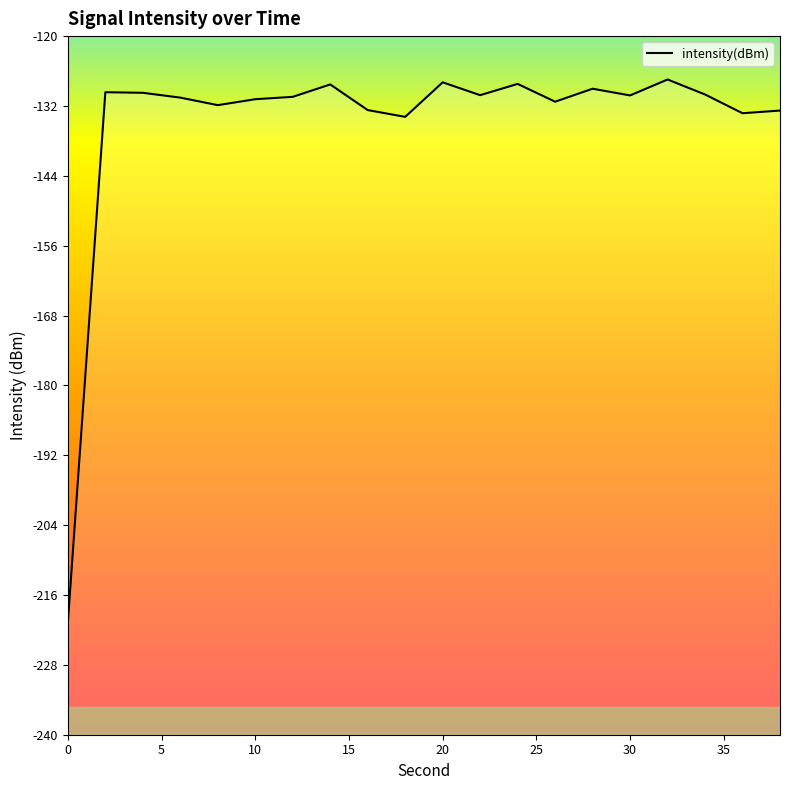

What is the difference between the values at 10 and 35?

0.4